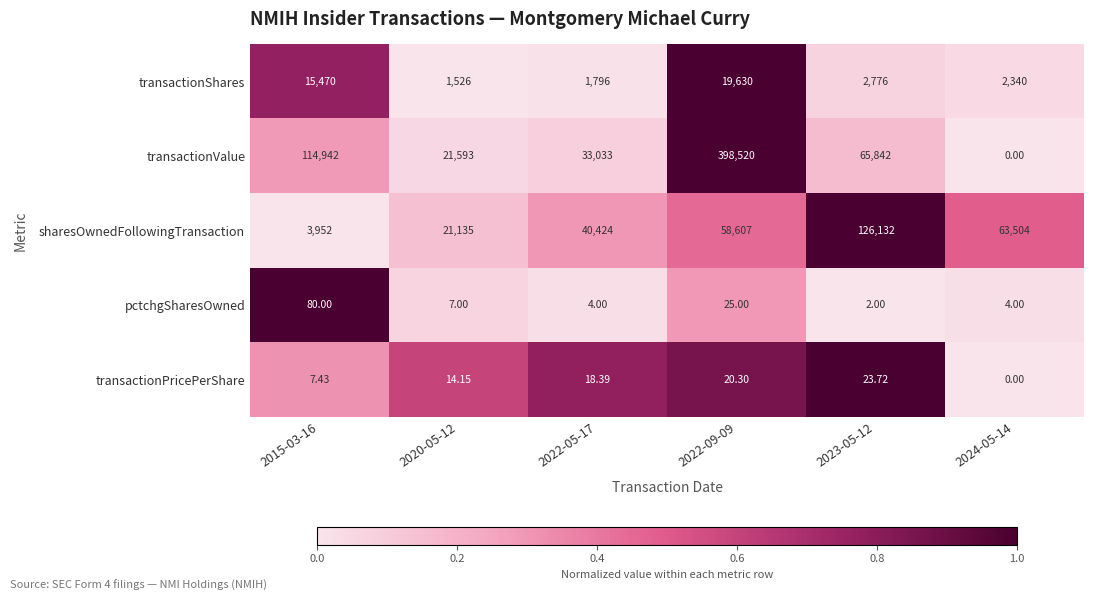

How many values in the transactionValue series are below 65842?

3